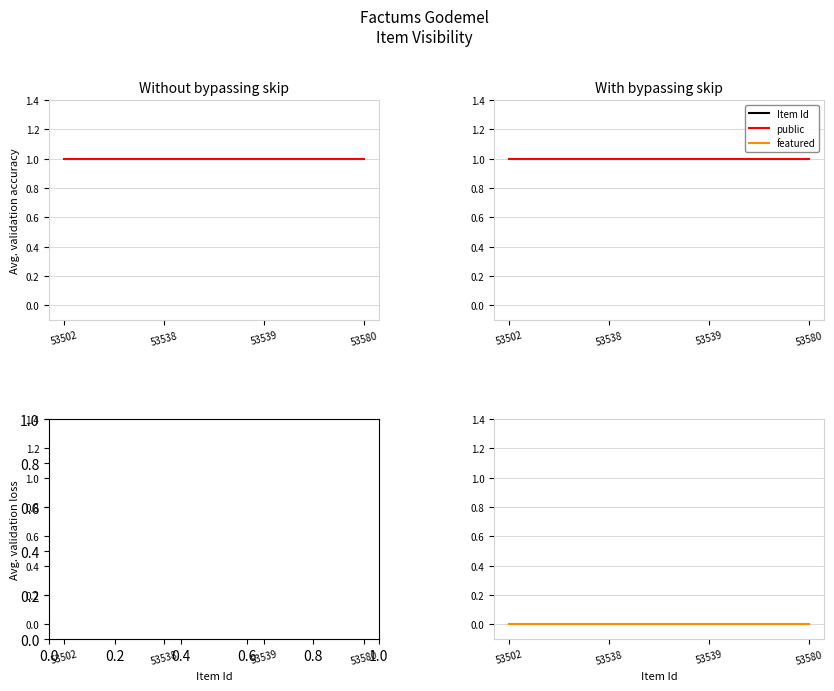

True or false: featured and public cross at least once.

False